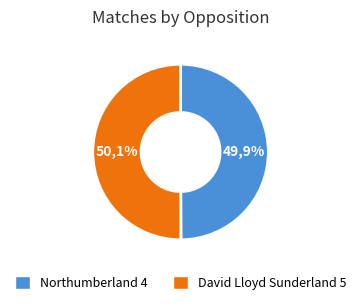

Rank the categories by value from highest to lowest.

David Lloyd Sunderland 5, Northumberland 4